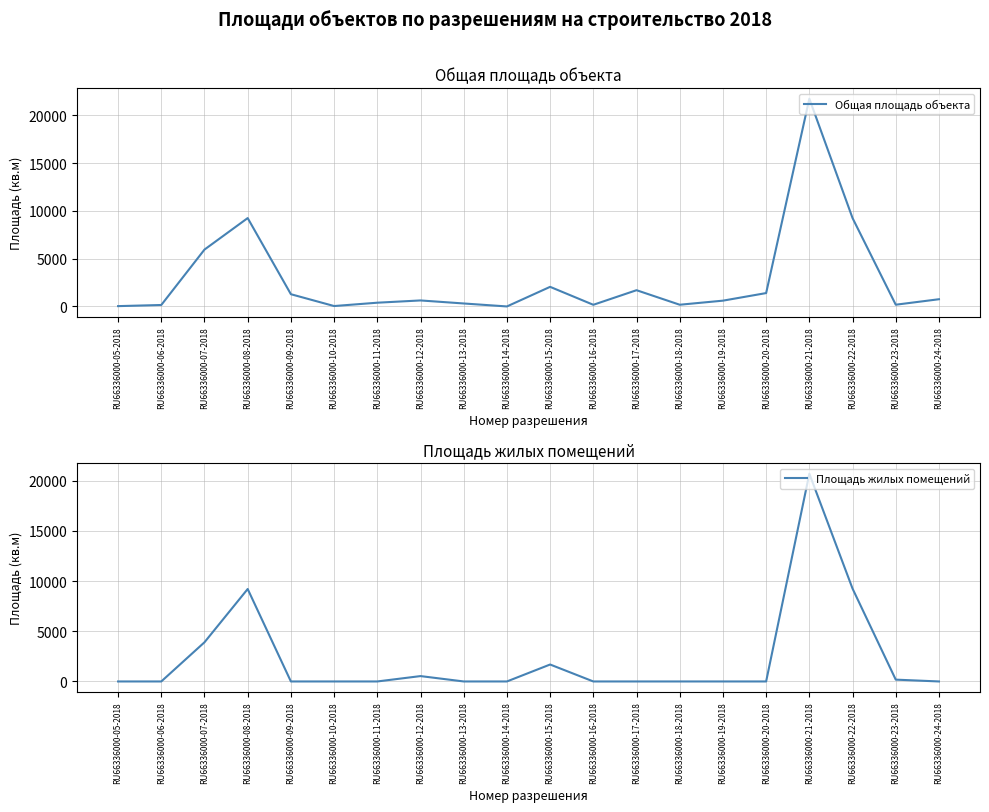

At RU66336000-18-2018, list the series in order from largest to smallest.

Общая площадь объекта, Площадь жилых помещений